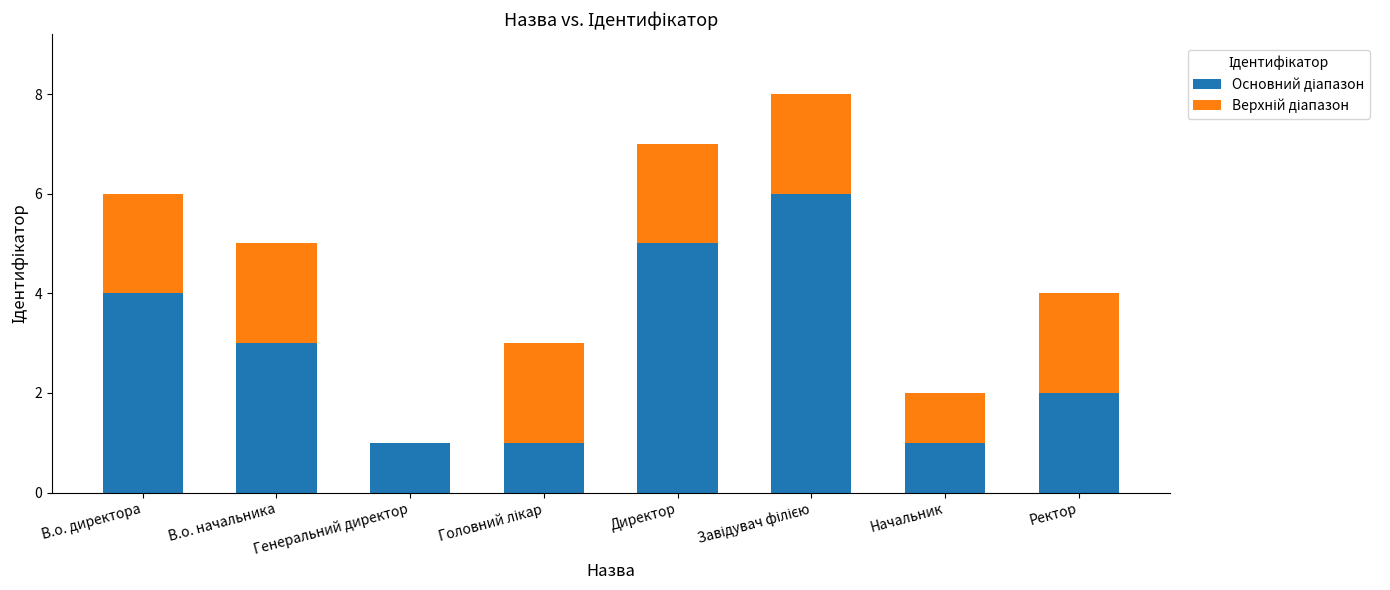

What is the total value across all series at Ректор?

4